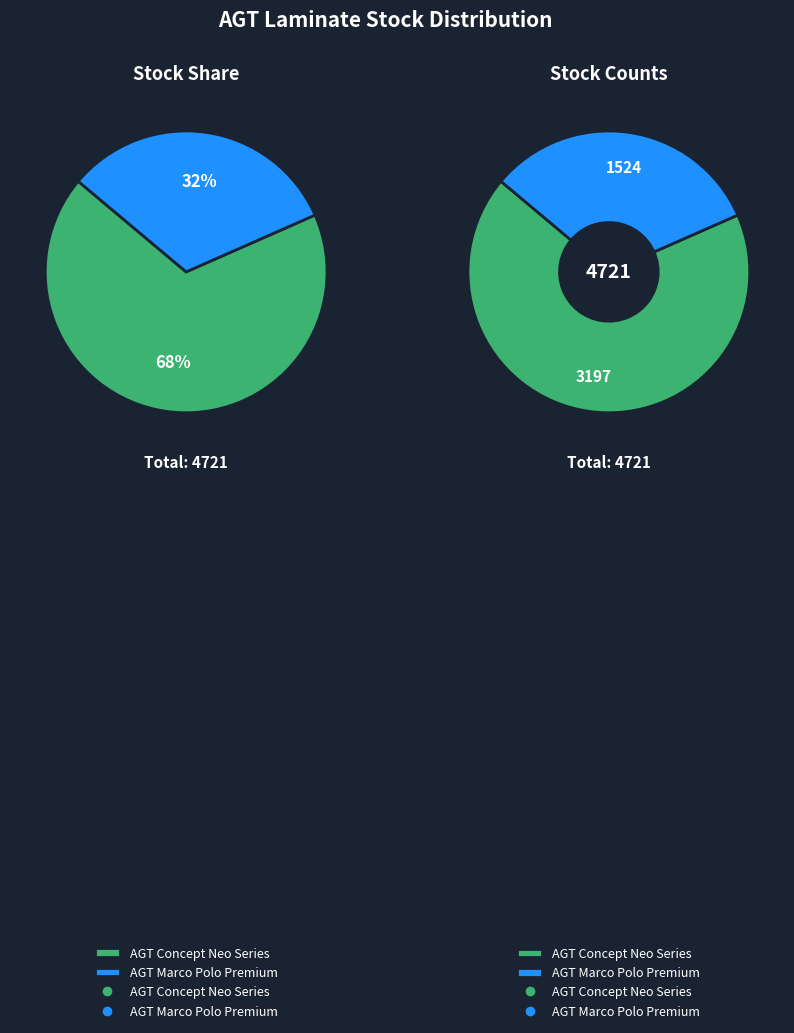

Is 5 the majority of the pie?

No